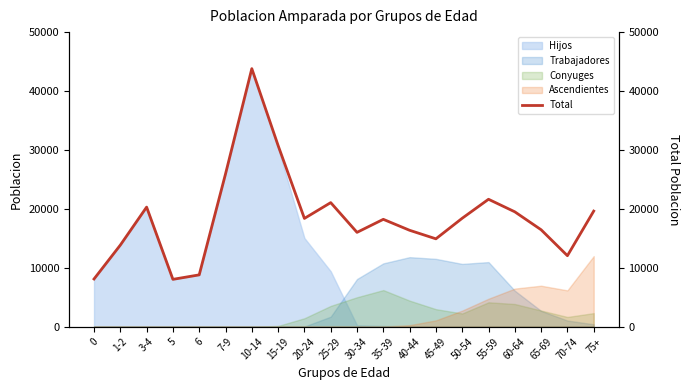

What position from the right is 15-19?

13